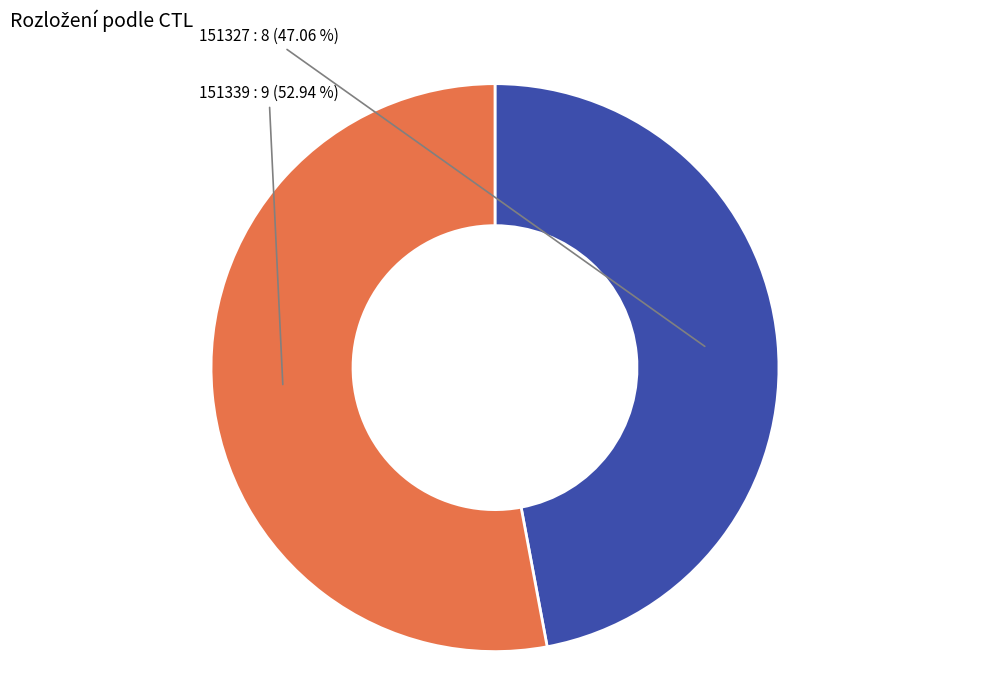

Approximately how many times larger is the value at 151339 compared to 151327?

1.1